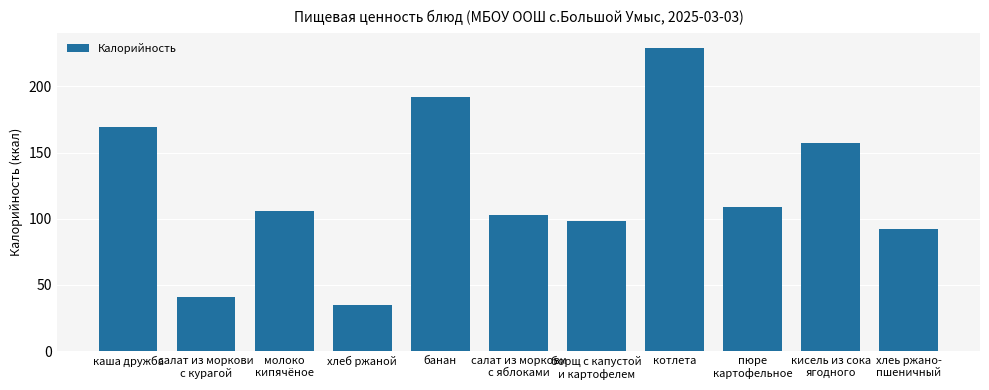

Between кисель из сока
ягодного and котлета, which is larger?

котлета